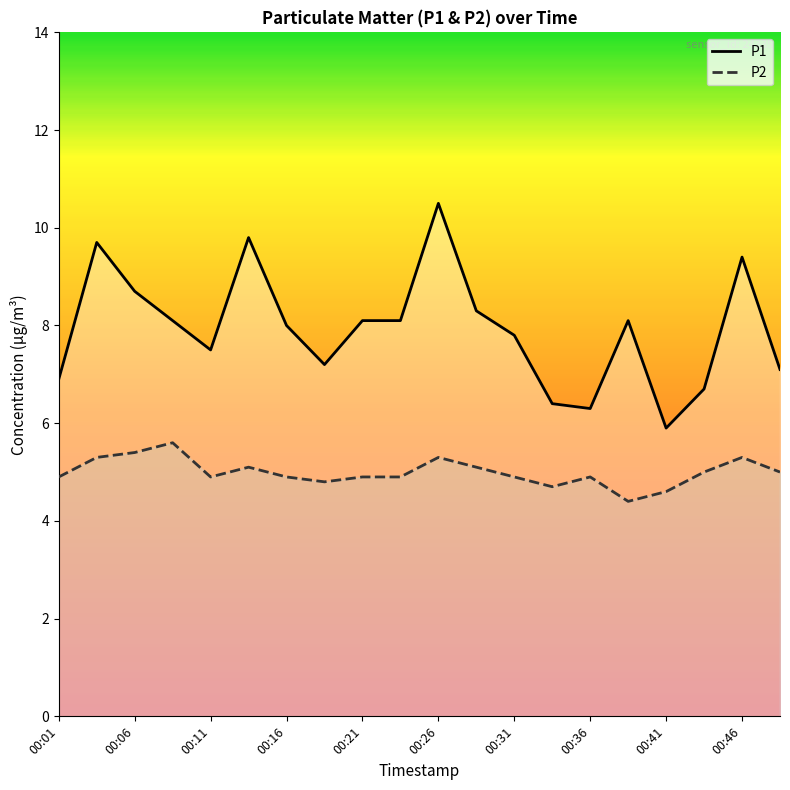

What value does the P2 series have at 00:46?

5.3